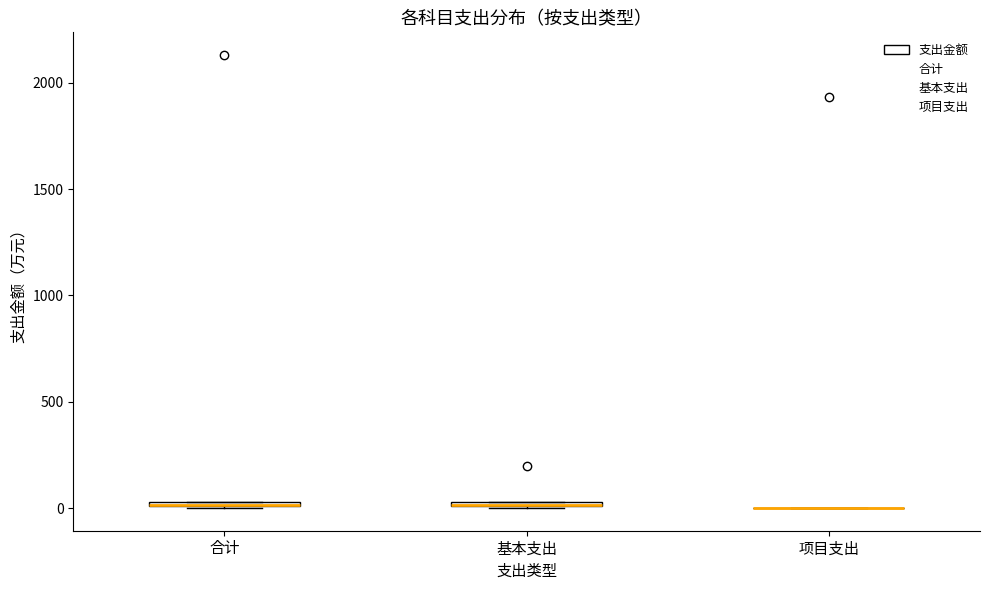

Where is the lower edge of the box for 基本支出 on the y-axis? The values are not printed on the chart, so give them approximately, as read against the axis.

0